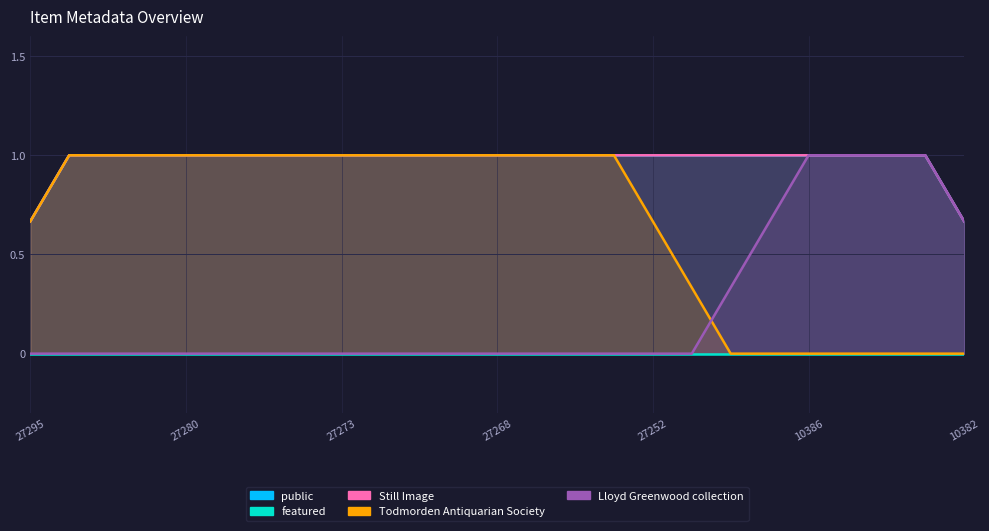

The value of Still Image at 27278 is 0. True or false?

False